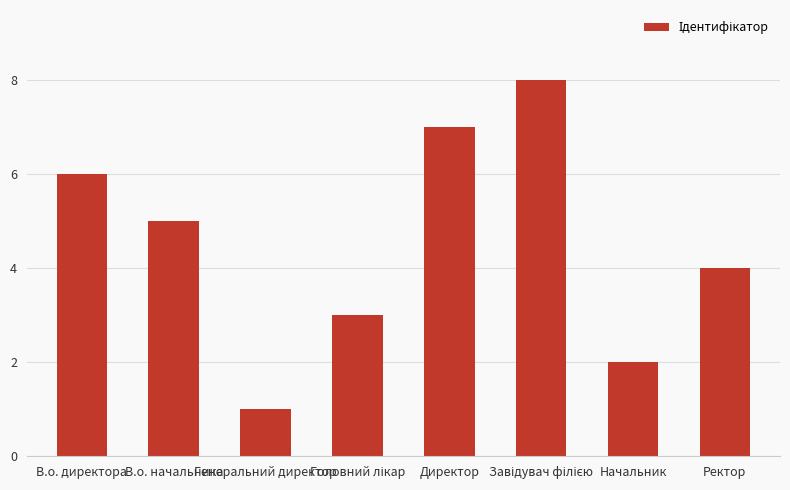

Reading right to left, extract all data points from this chart.

4	2	8	7	3	1	5	6